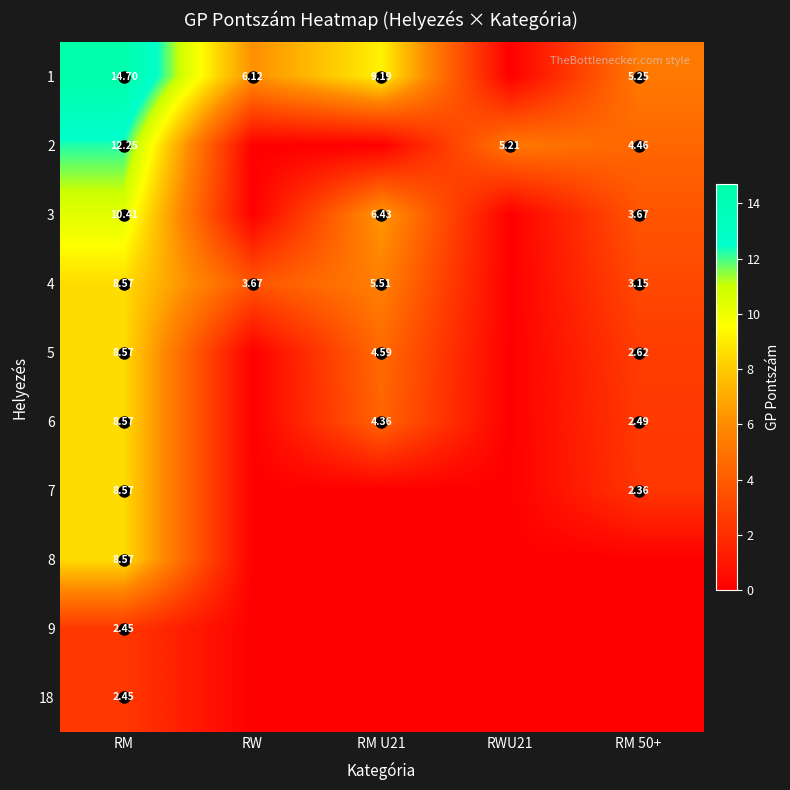

Is the value of 4 at RM 50+ greater than the value of 6 at RM 50+?

Yes